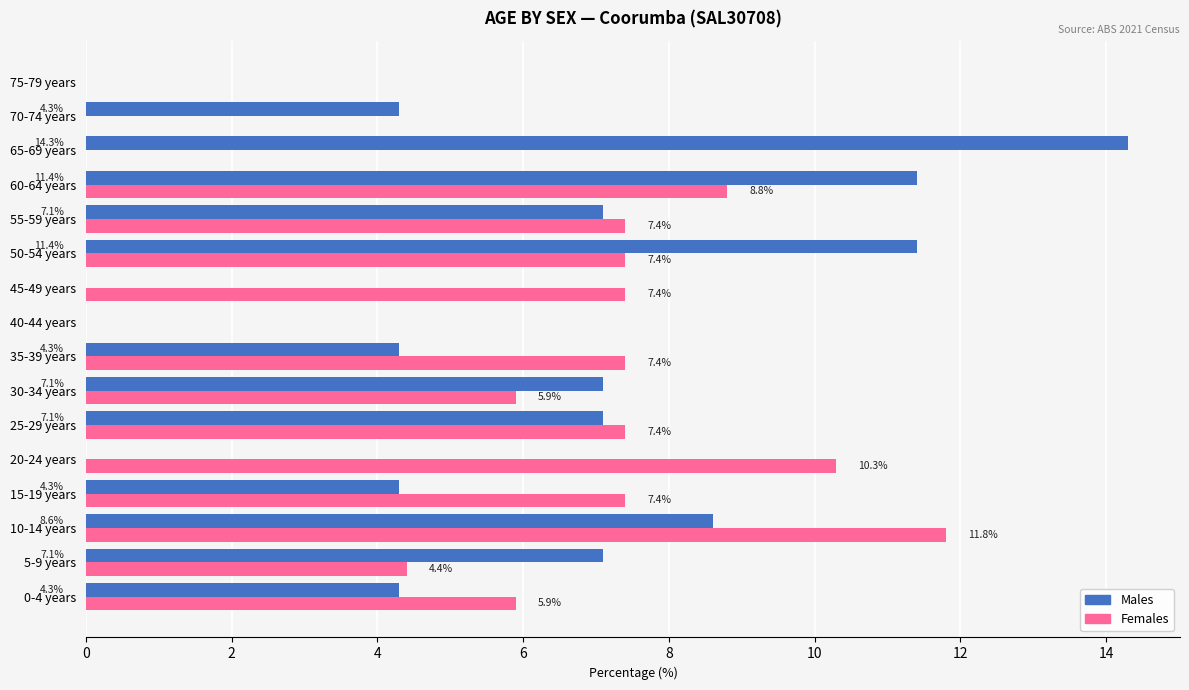

The Males series shows 4.2 at 30-34 years. True or false?

False